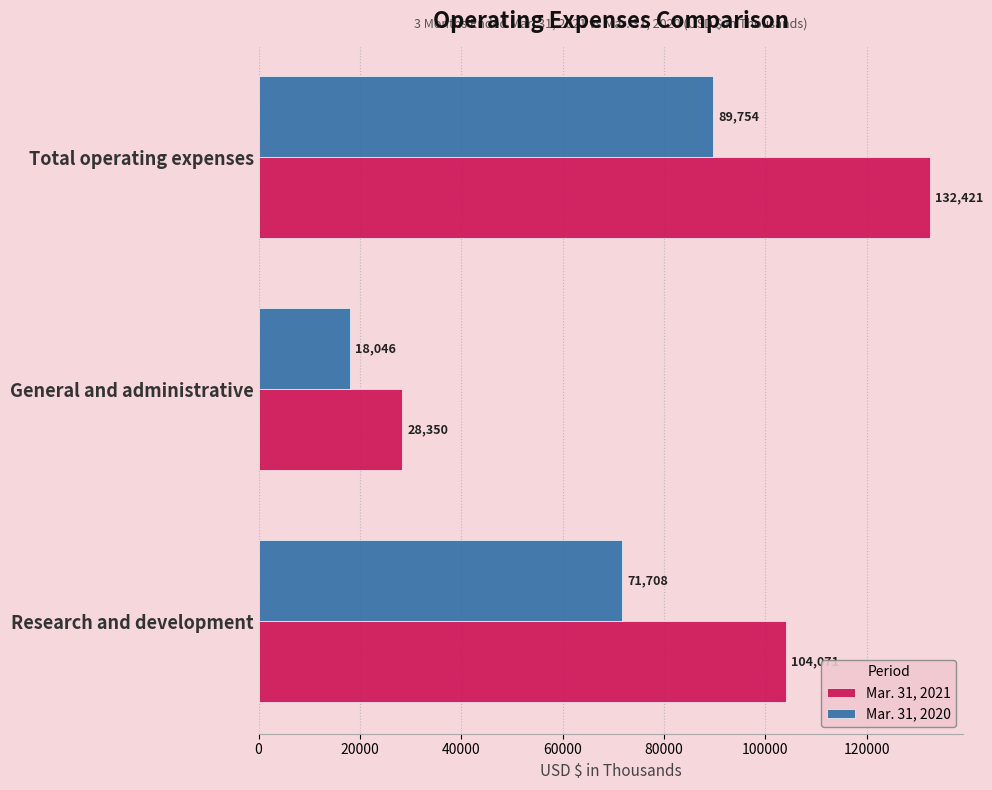

The Mar. 31, 2021 series shows 50055 at General and administrative. True or false?

False